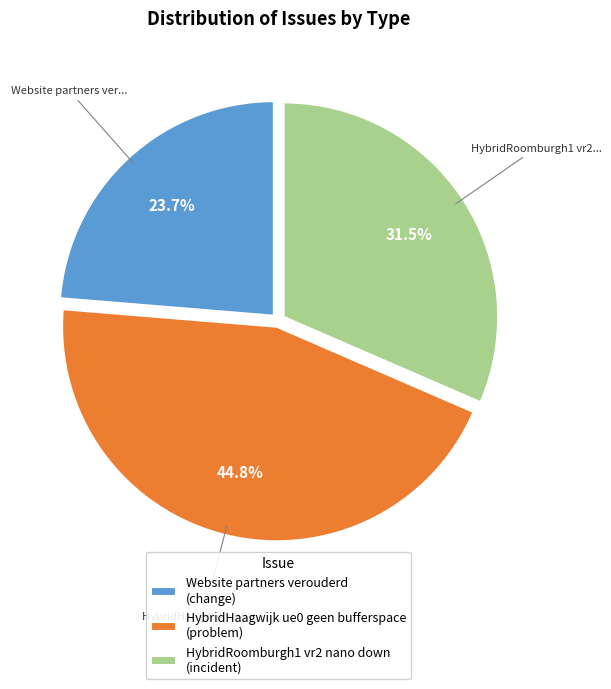

What percentage is the HybridHaagwijk ue0 geen bufferspace slice, to the nearest percent?

45%